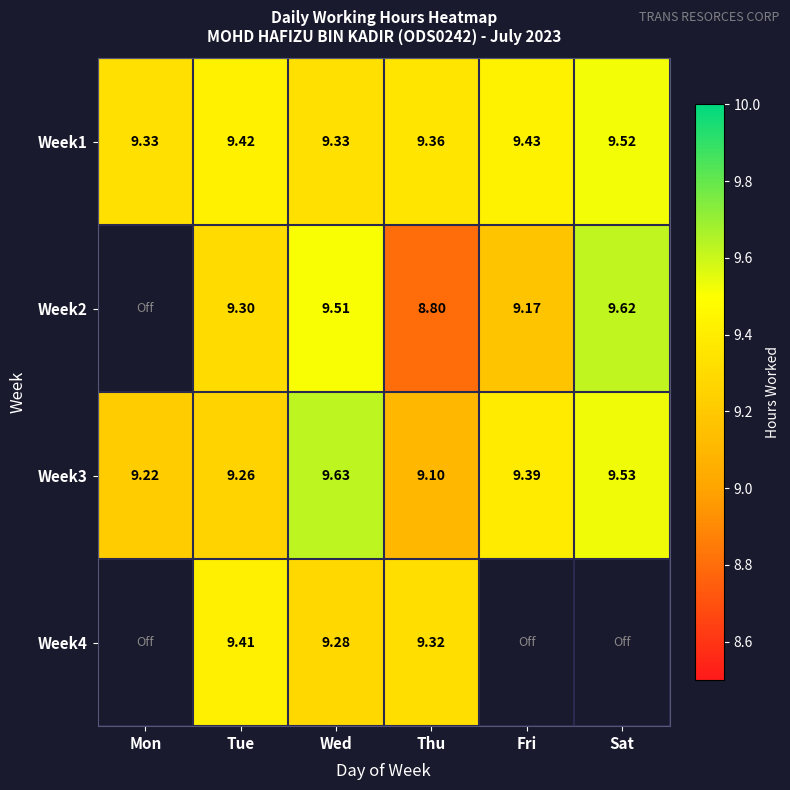

What is the highest value of the Week3 series?

9.6